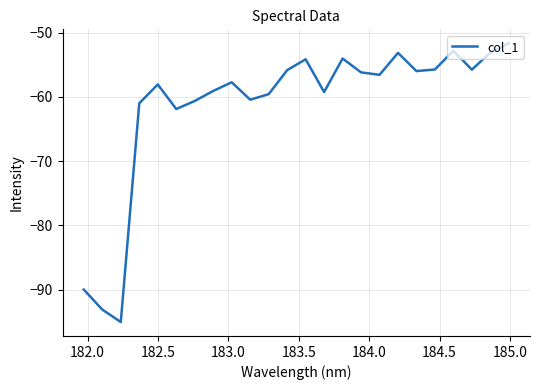

What is the difference between the maximum and minimum values?

43.4